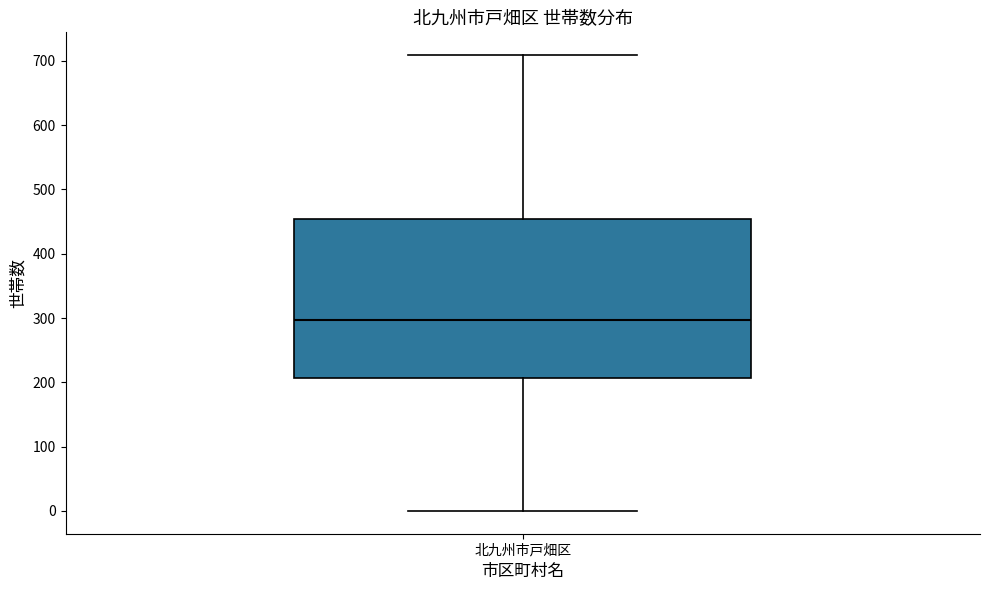

Transcribe this box plot: give where the median line is, the range the box spans, and where the two whiskers end, as read against the y-axis. The values are not printed on the chart, so give them approximately, as read against the axis.

median 300, box 210 to 450, whiskers 0 to 710